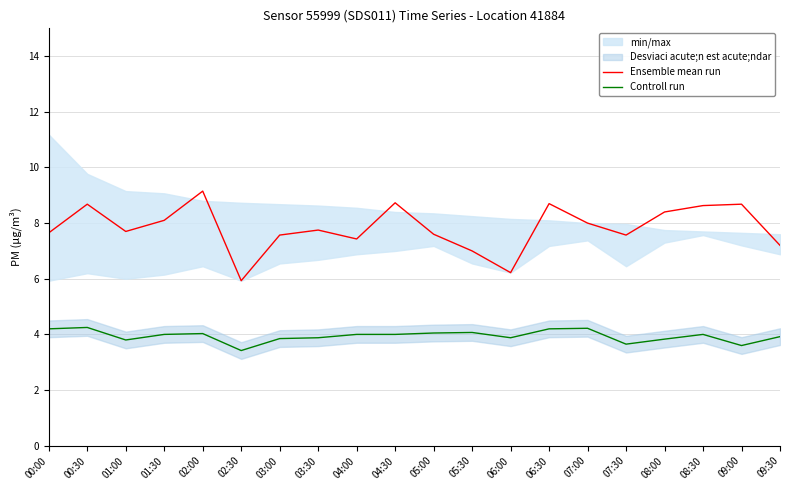

Reading left to right, transcribe all the data shown in this chart.

Ensemble mean run: 7.7	8.7	7.7	8.1	9.2	5.9	7.6	7.8	7.4	8.7	7.6	7.0	6.2	8.7	8.0	7.6	8.4	8.6	8.7	7.2
Controll run: 4.2	4.2	3.8	4.0	4.0	3.4	3.9	3.9	4.0	4.0	4.0	4.1	3.9	4.2	4.2	3.6	3.8	4.0	3.6	3.9